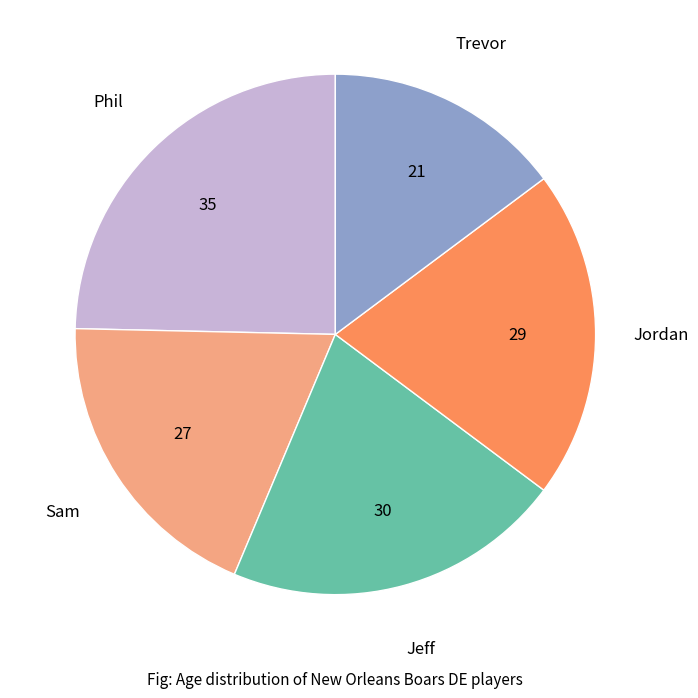

Is there any slice that represents more than half of the pie?

No